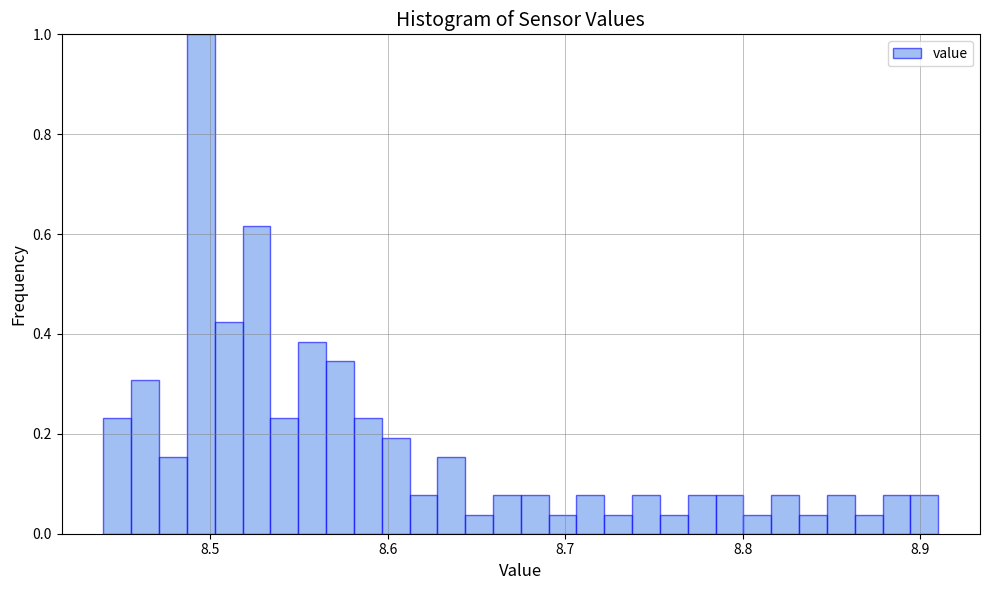

Read against the x-axis, roughly where is the centre of the tallest bar?

8.49